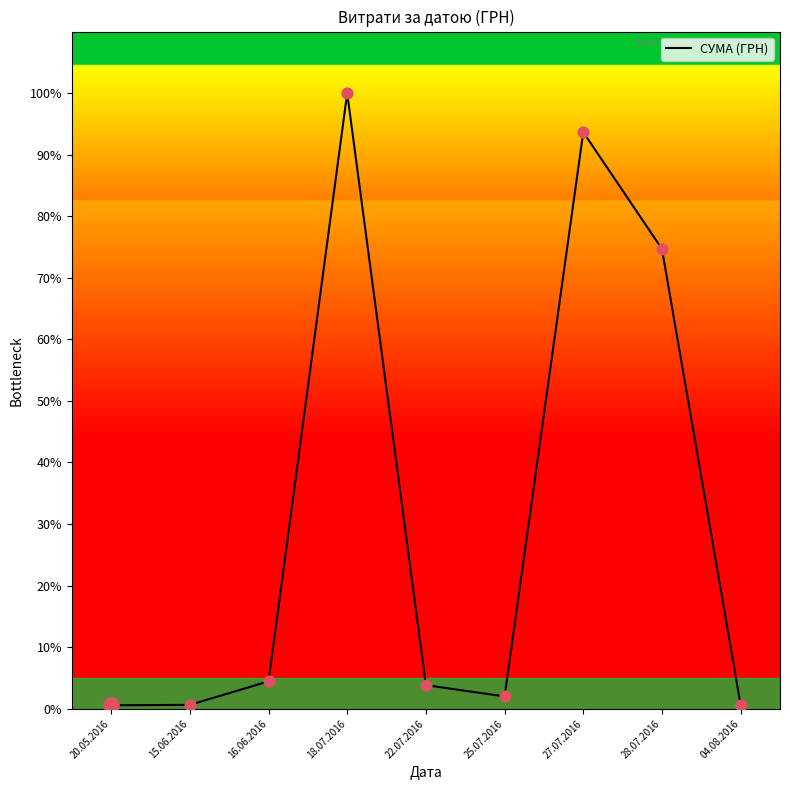

Which has a higher value, 28.07.2016 or 18.07.2016?

18.07.2016